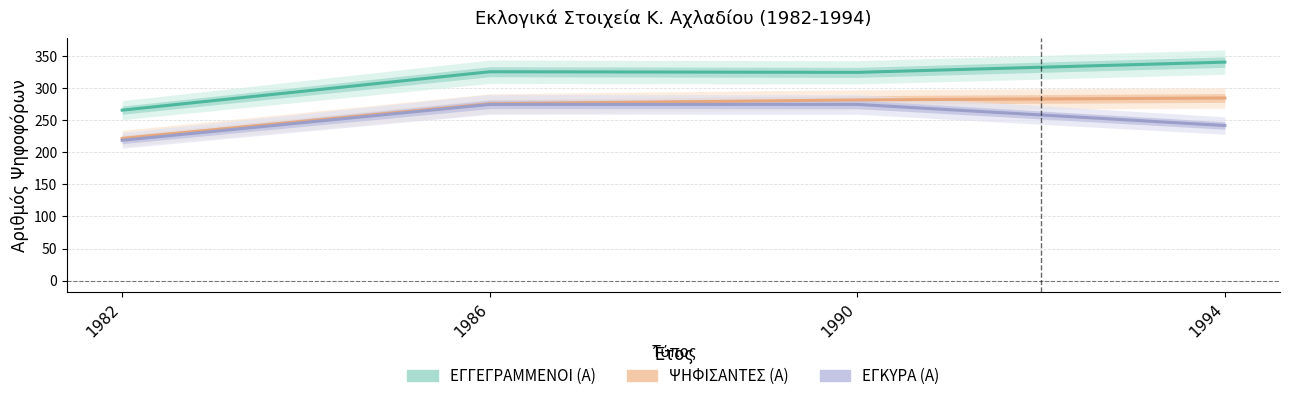

How many data points does each series have?

4